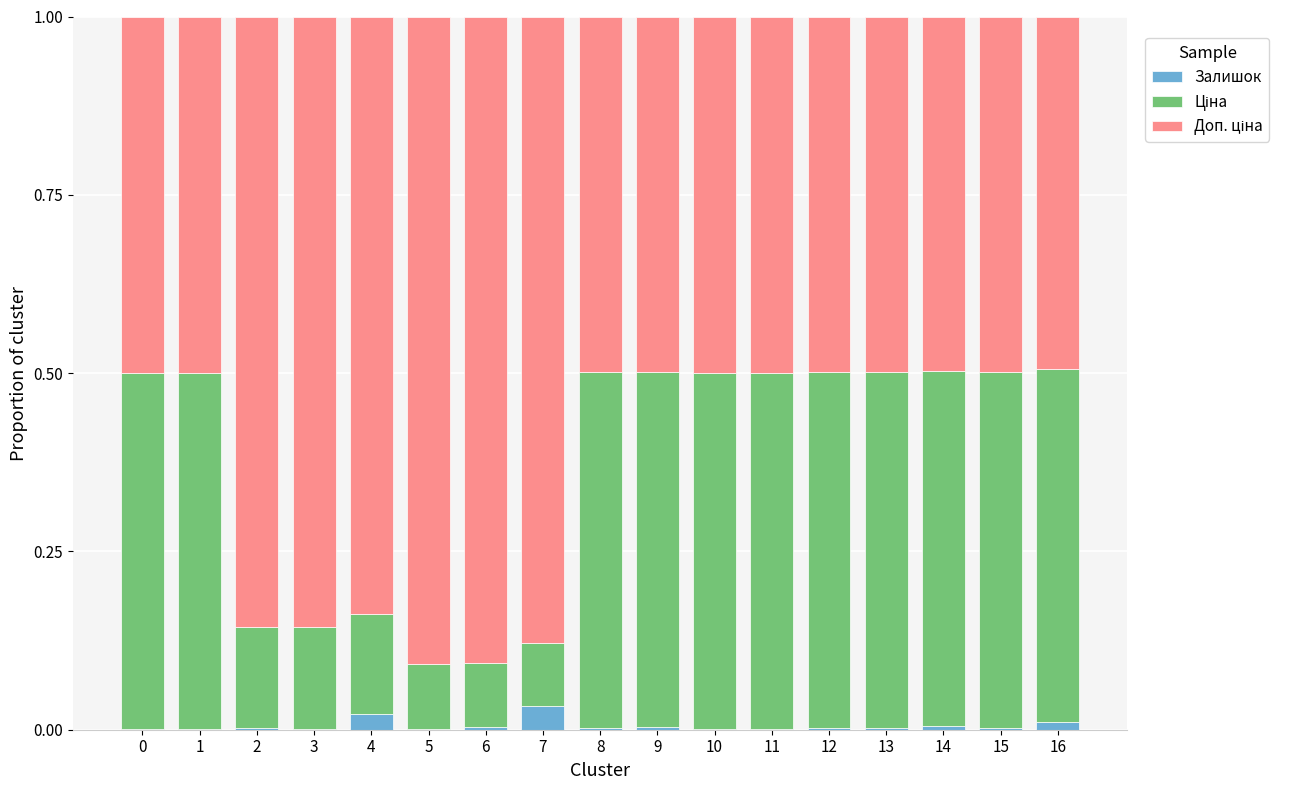

True or false: Залишок has a value of 0.0 at 6.

True